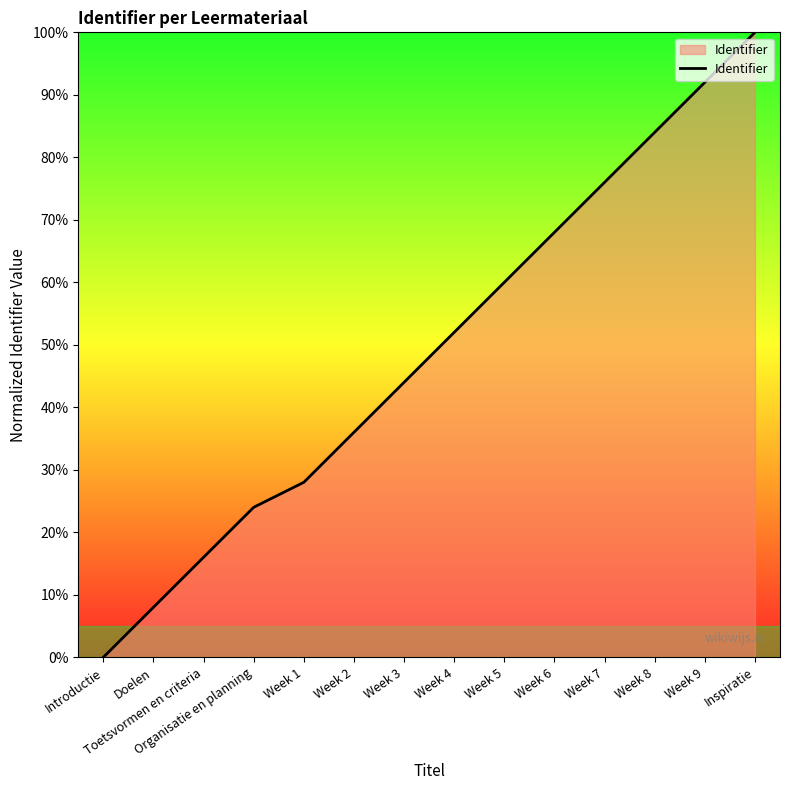

List the labels in order of value, largest first.

Inspiratie, Week 9, Week 8, Week 7, Week 6, Week 5, Week 4, Week 3, Week 2, Week 1, Organisatie en planning, Toetsvormen en criteria, Doelen, Introductie